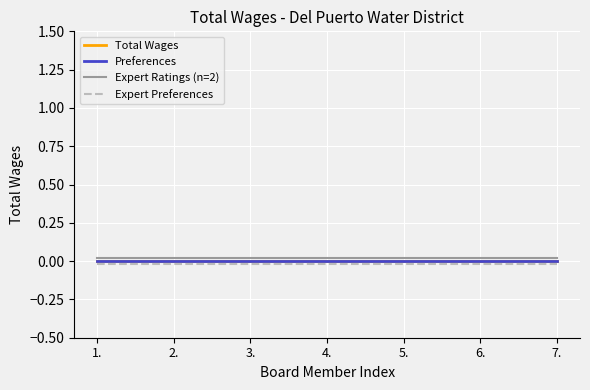

Reading left to right, transcribe all the data shown in this chart.

Total Wages: 1.=0.0	2.=0.0	3.=0.0	4.=0.0	5.=0.0	6.=0.0	7.=0.0
Preferences: 1.=0.0	2.=0.0	3.=0.0	4.=0.0	5.=0.0	6.=0.0	7.=0.0
Expert Ratings (n=2): 1.=0.0	2.=0.0	3.=0.0	4.=0.0	5.=0.0	6.=0.0	7.=0.0
Expert Preferences: 1.=-0.0	2.=-0.0	3.=-0.0	4.=-0.0	5.=-0.0	6.=-0.0	7.=-0.0